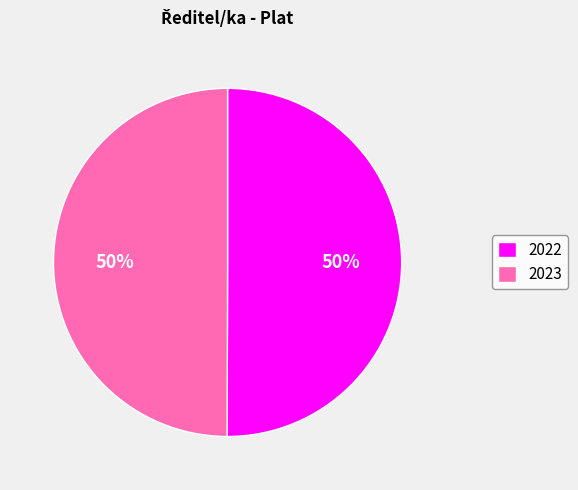

The 2023 slice represents 36% of the pie. True or false?

False